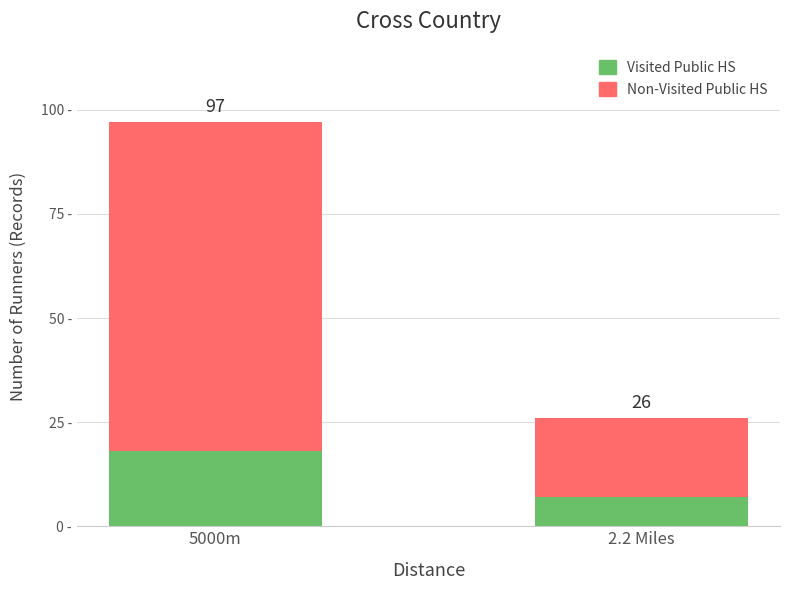

Does the chart contain any negative values?

No